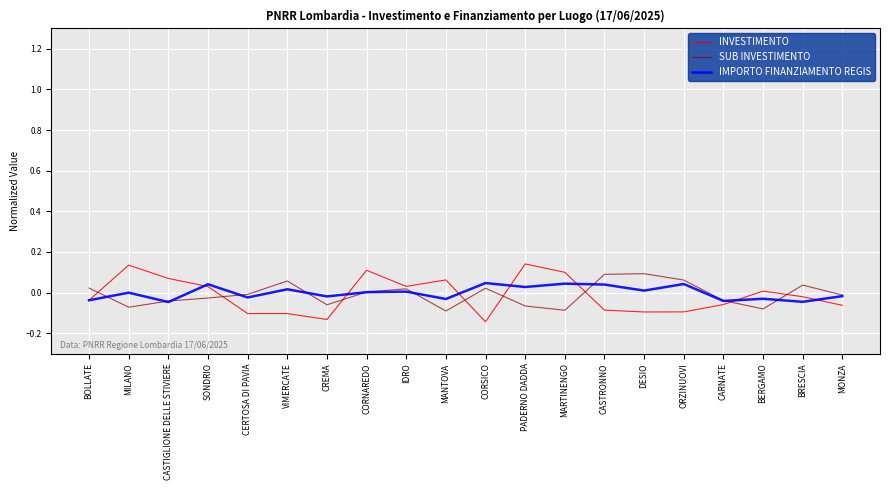

Which series has the widest spread of values?

INVESTIMENTO